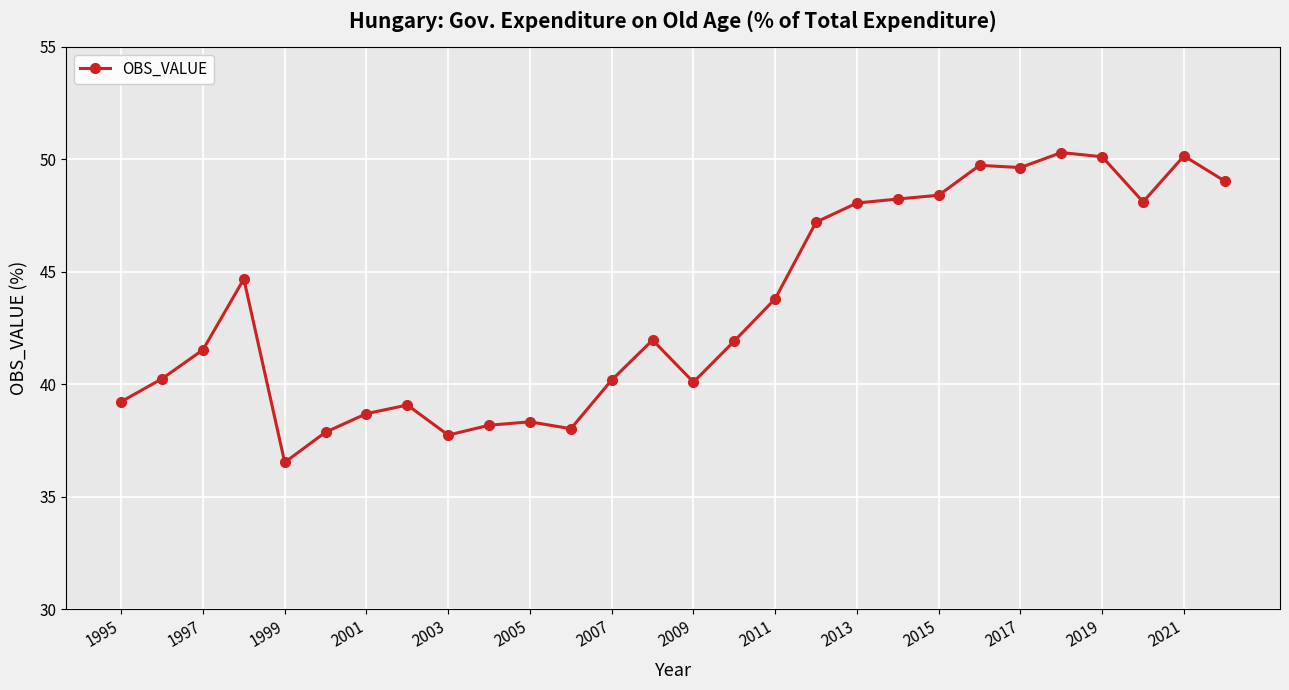

True or false: the data has more than 1 interior local peaks.

True